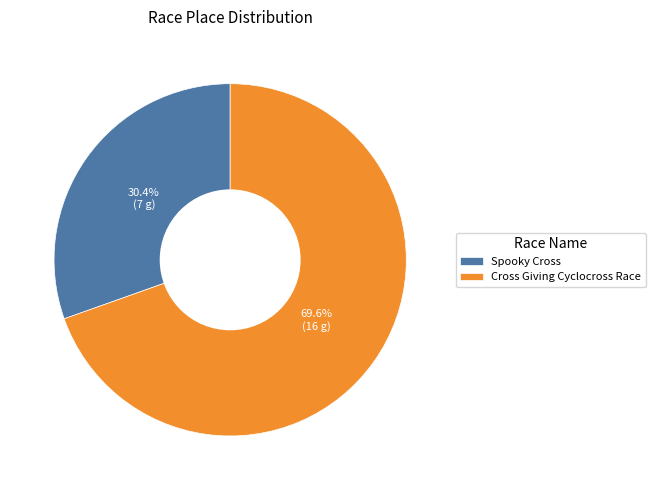

How many segments does this pie chart have?

2